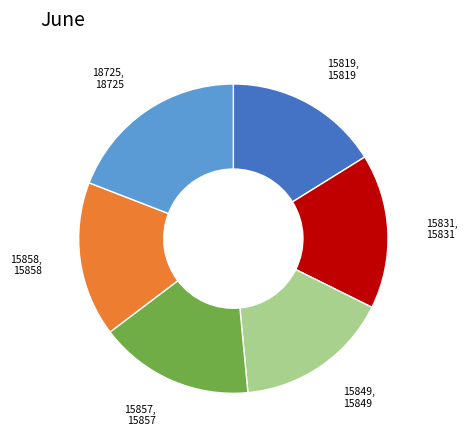

Approximately how many times larger is the value at 18725 compared to 15858?

1.2